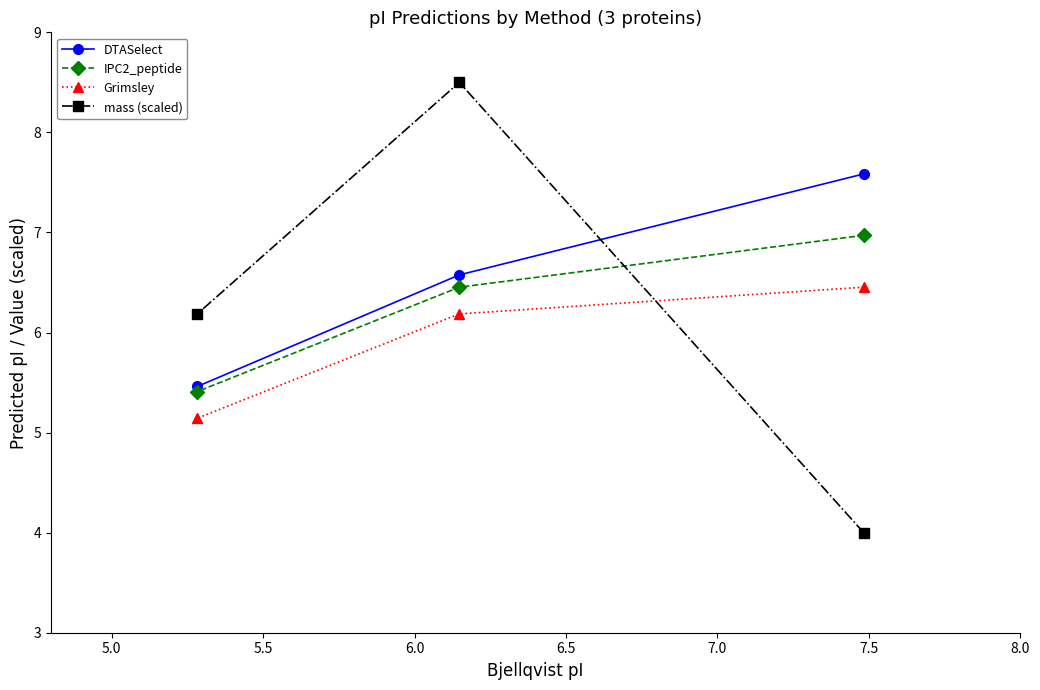

What is the highest value of the IPC2_peptide series?

7.0